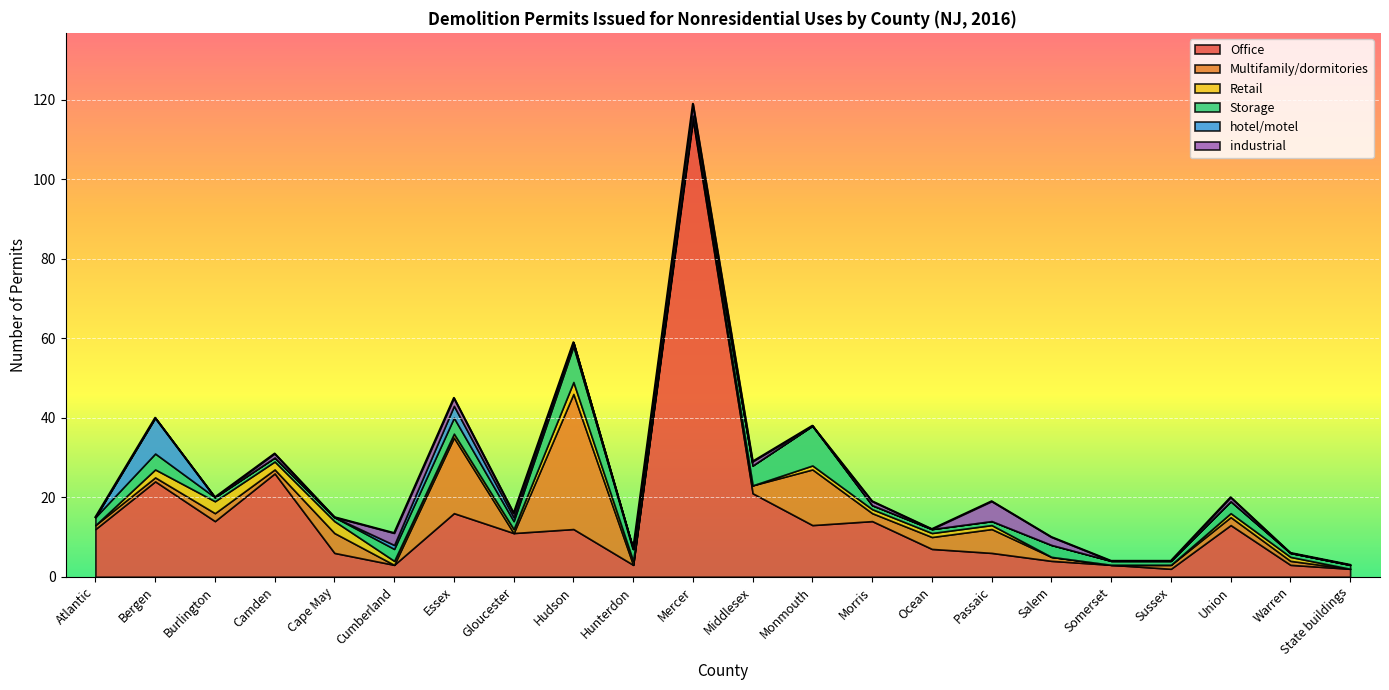

How many series are shown in this chart?

6